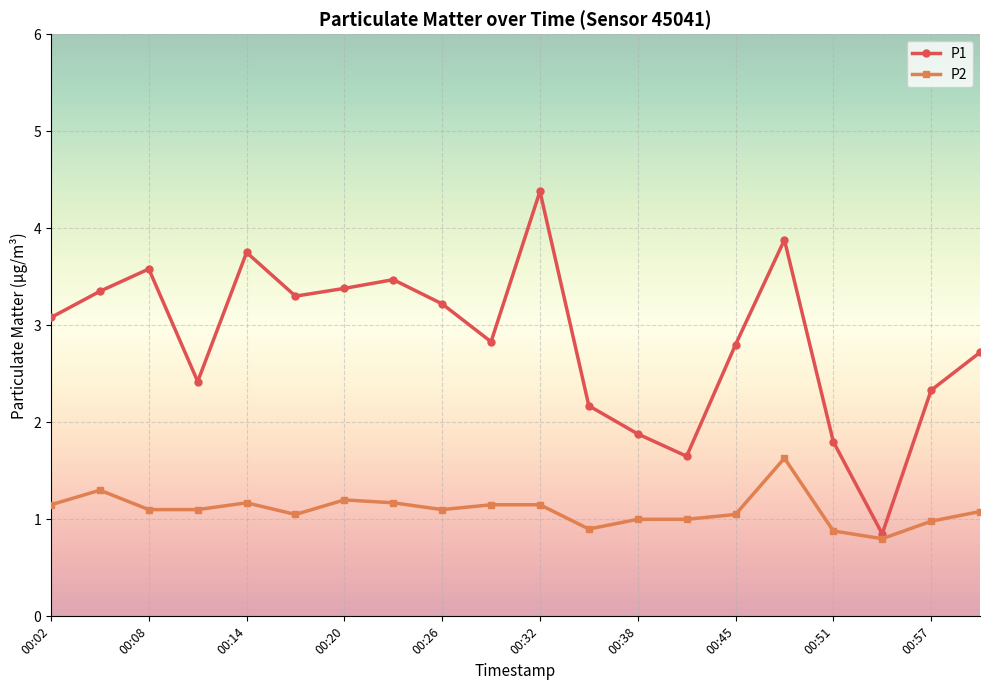

At how many categories does at least one series exceed 0?

20